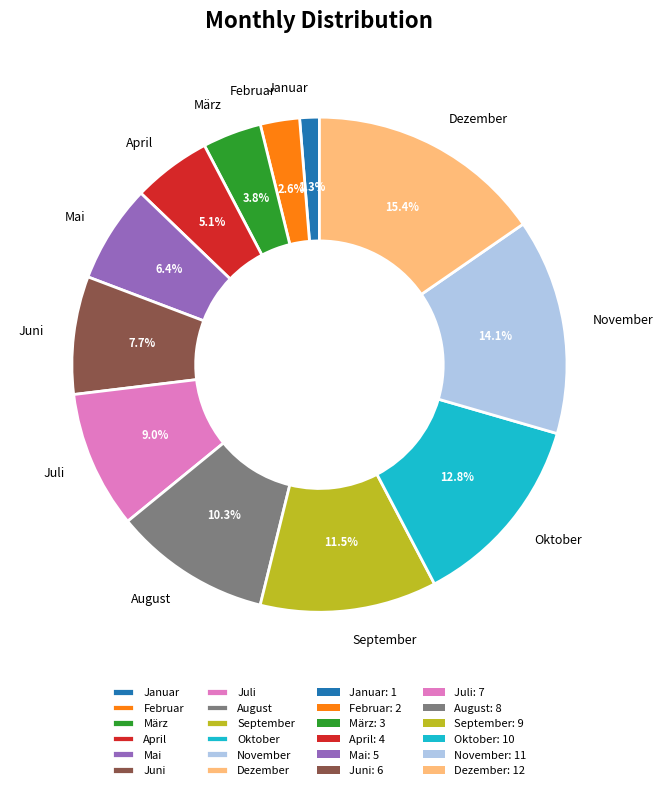

To the nearest percent, what is the average slice percentage?

8%